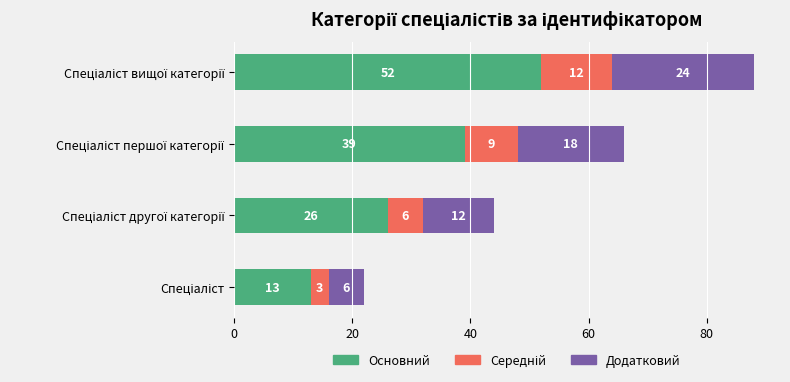

What is the lowest value of the Основний series?

13